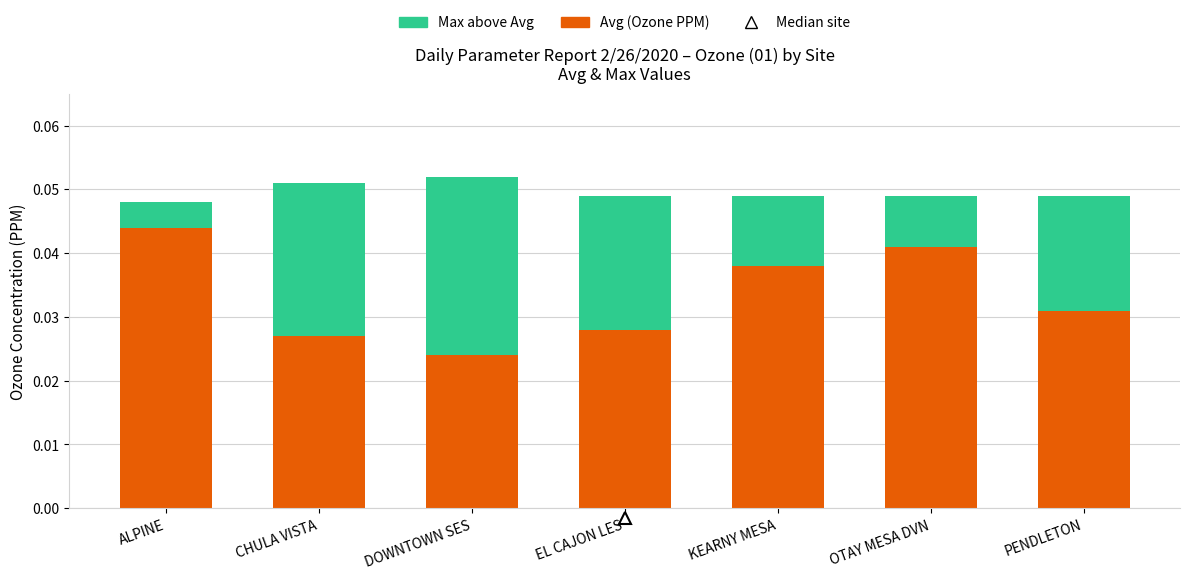

List the labels in order of Max above Avg value, largest first.

DOWNTOWN SES, CHULA VISTA, EL CAJON LES, PENDLETON, KEARNY MESA, OTAY MESA DVN, ALPINE